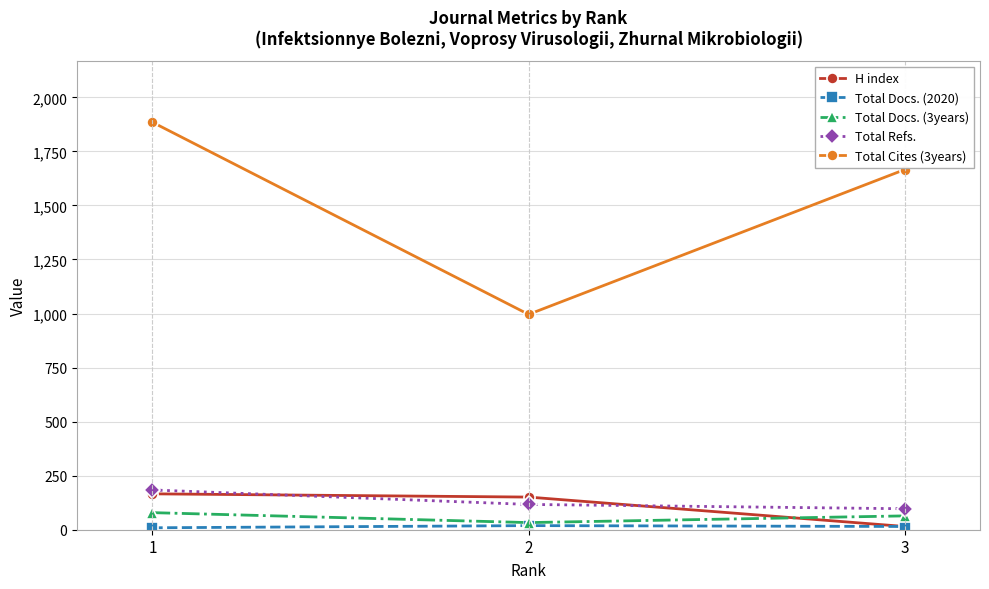

Between 2 and 3, which series saw the biggest shift?

Total Cites (3years)